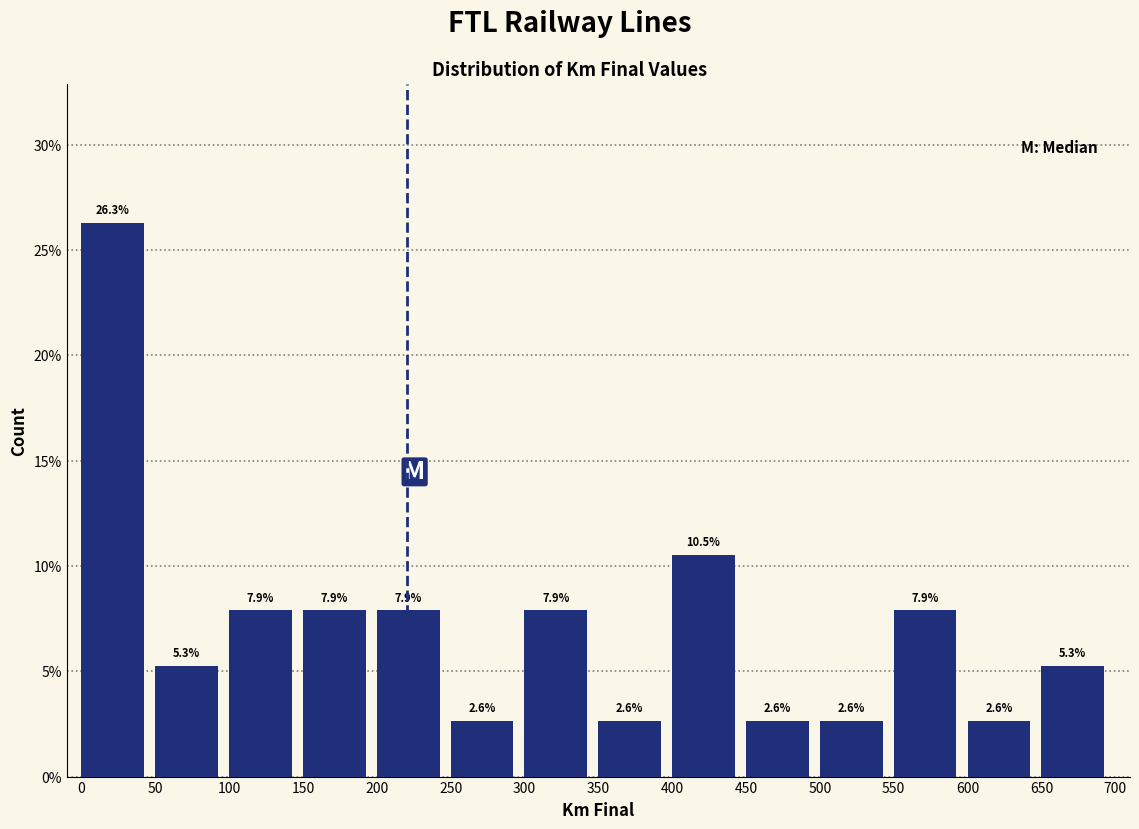

Reading left to right, list every bar in this chart as the range it spans on the x-axis followed by its height.

0 to 50: 26.3
50 to 100: 5.3
100 to 150: 7.9
150 to 200: 7.9
200 to 250: 7.9
250 to 300: 2.6
300 to 350: 7.9
350 to 400: 2.6
400 to 450: 10.5
450 to 500: 2.6
500 to 550: 2.6
550 to 600: 7.9
600 to 650: 2.6
650 to 700: 5.3